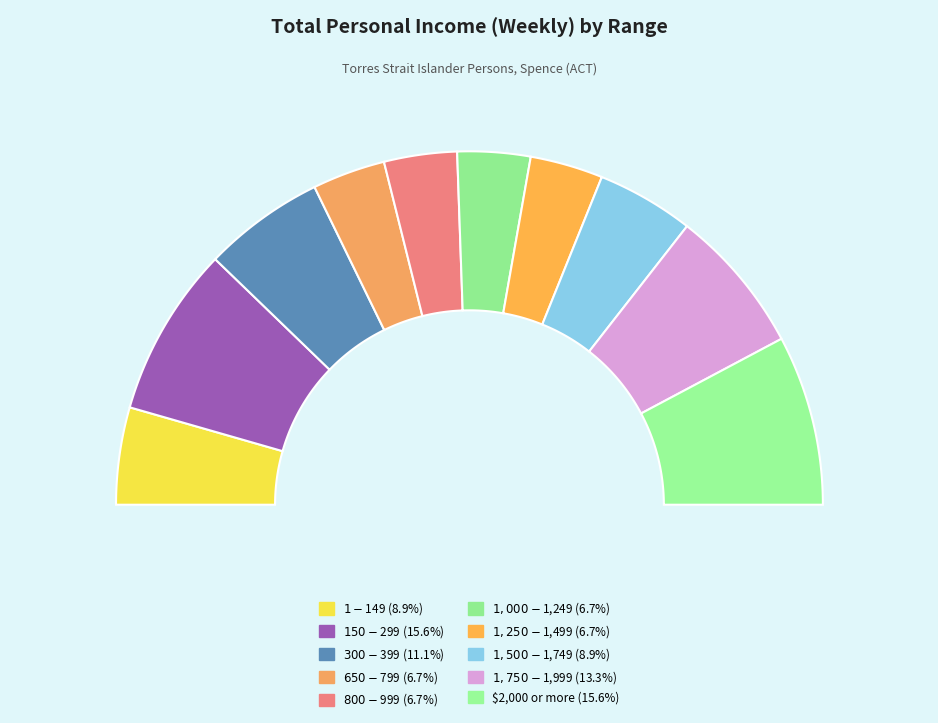

Does $1,000-$1,249 represent more than half of the total?

No